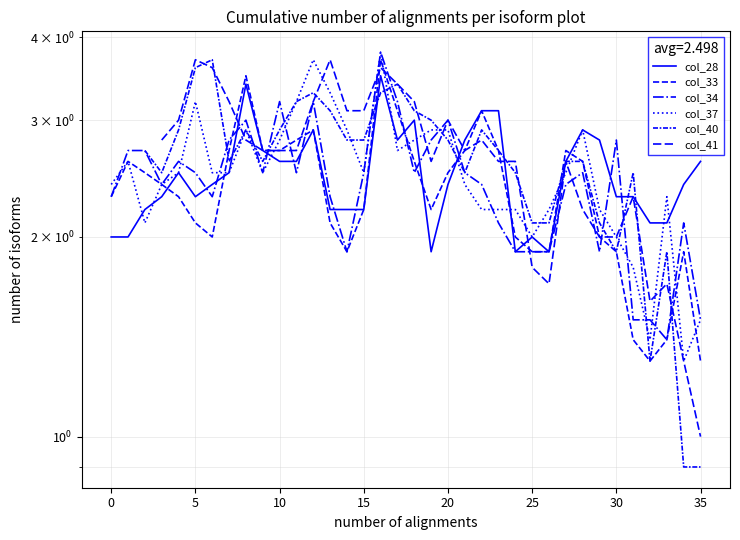

How many values in the col_40 series exceed 2?

29